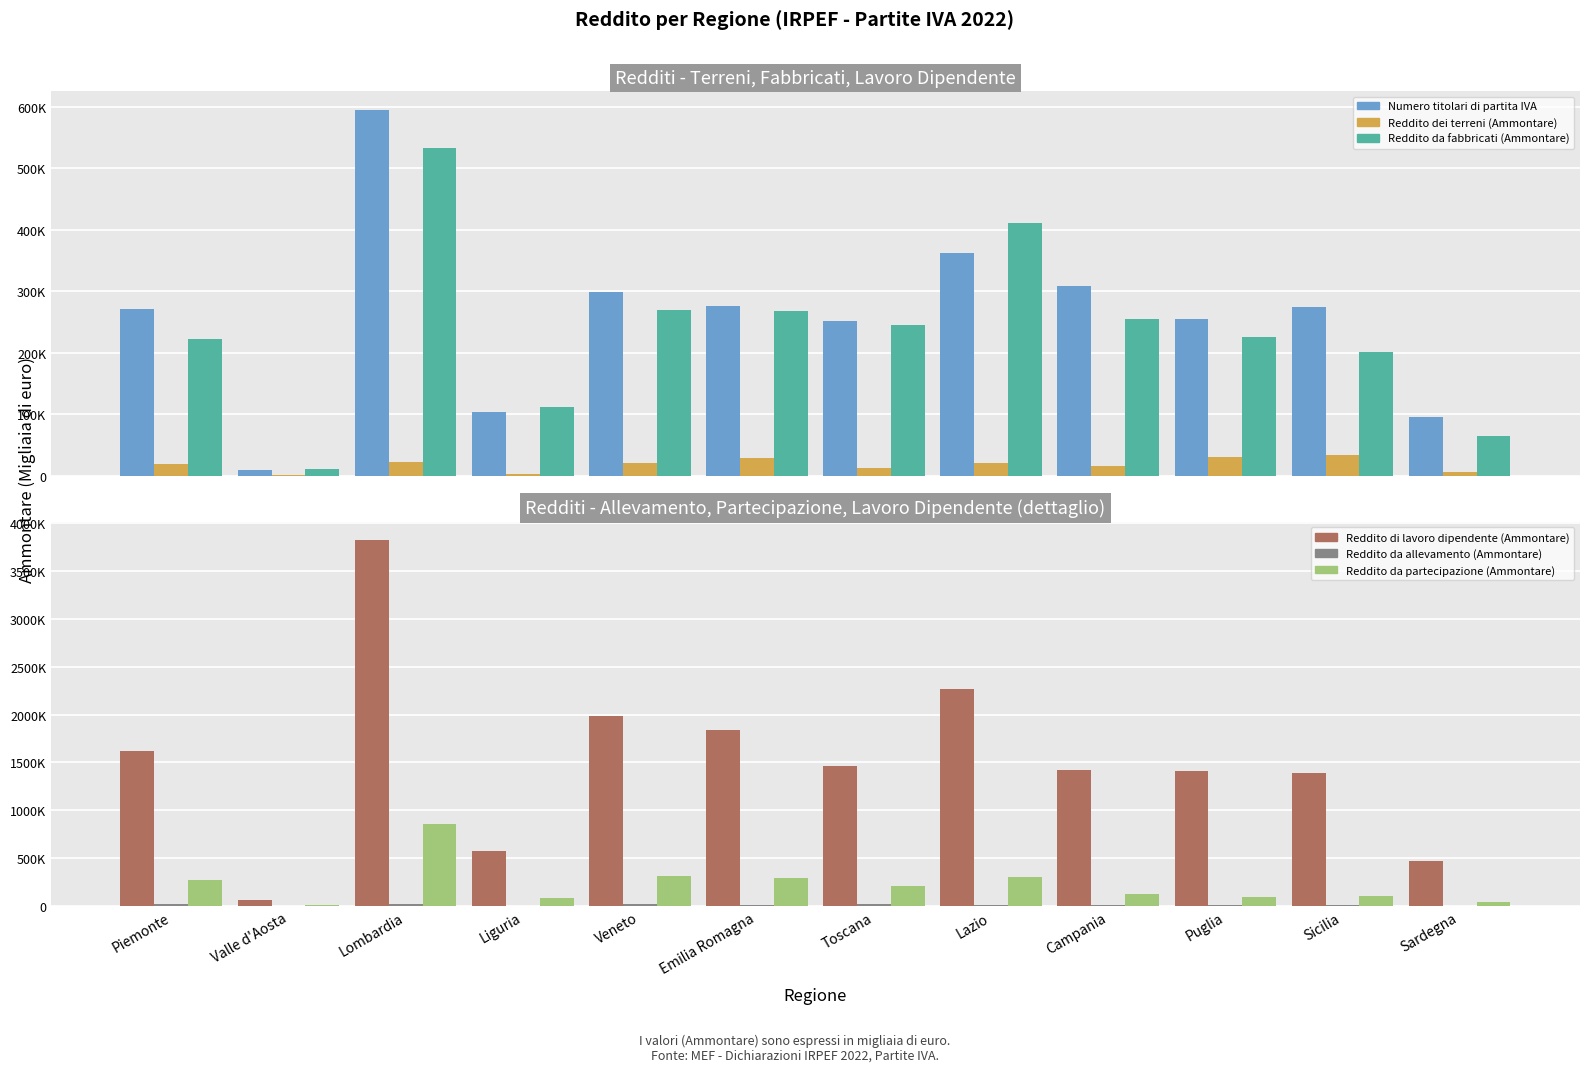

List the labels in order of Reddito da partecipazione (Ammontare) value, largest first.

Lombardia, Veneto, Lazio, Emilia Romagna, Piemonte, Toscana, Campania, Sicilia, Puglia, Liguria, Sardegna, Valle d'Aosta